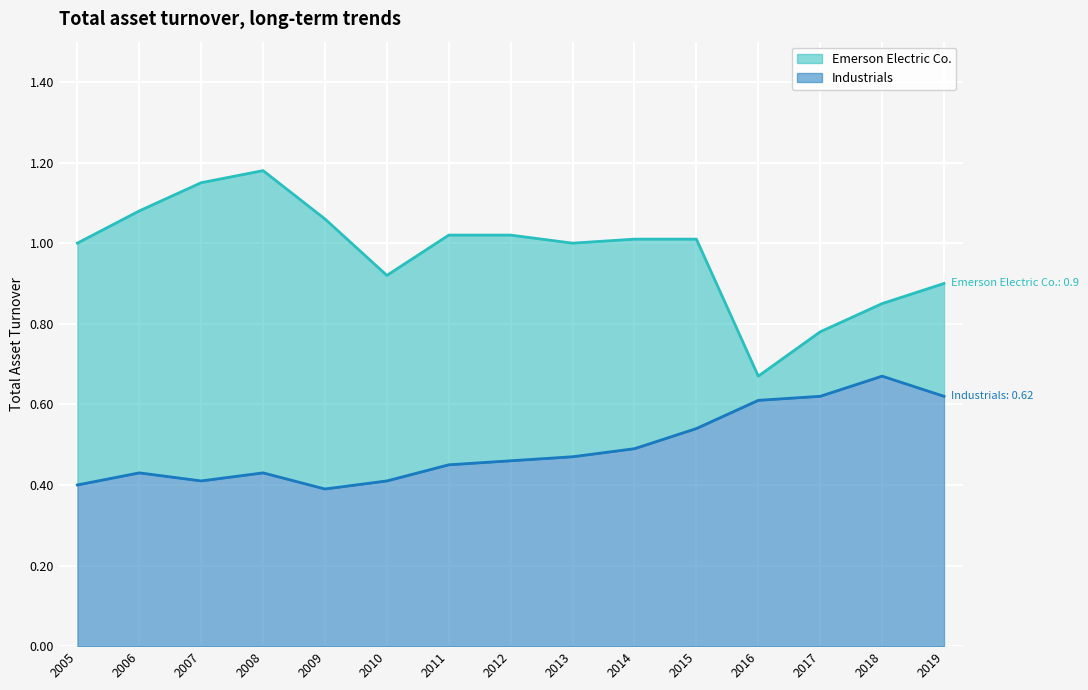

The value of Industrials at 2007 is 0.4. True or false?

True